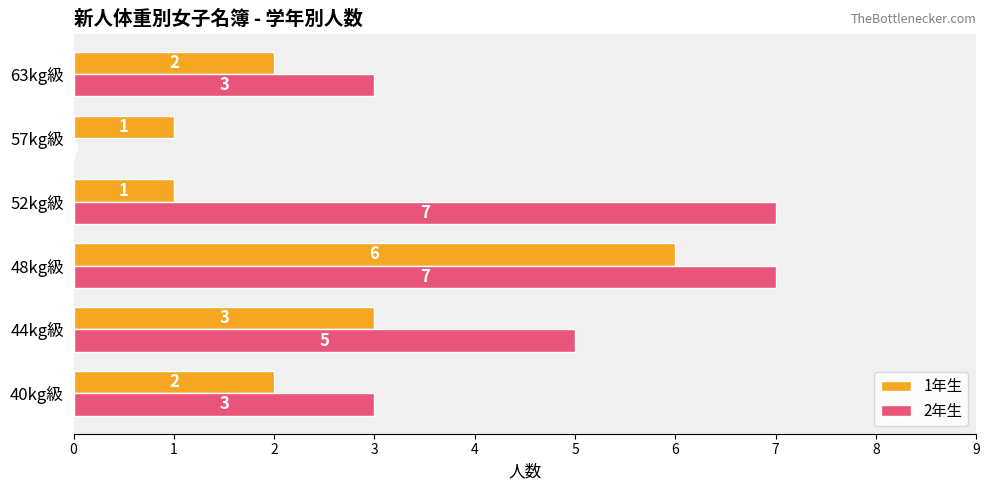

Is it true that 2年生 equals 1 at 63kg級?

False